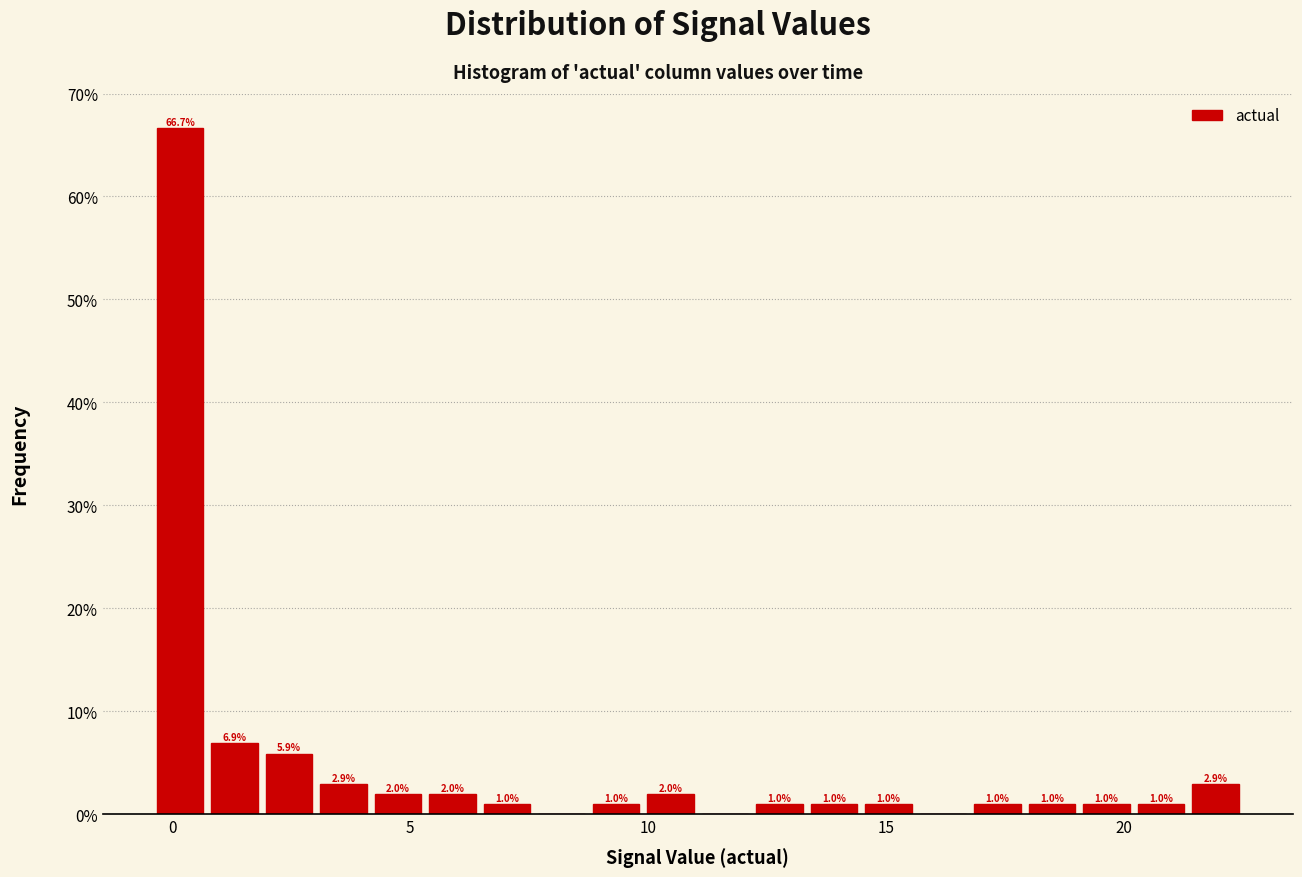

Around what value on the x-axis is the tallest bar? Give the approximate position of its centre, as read against the axis.

0.0